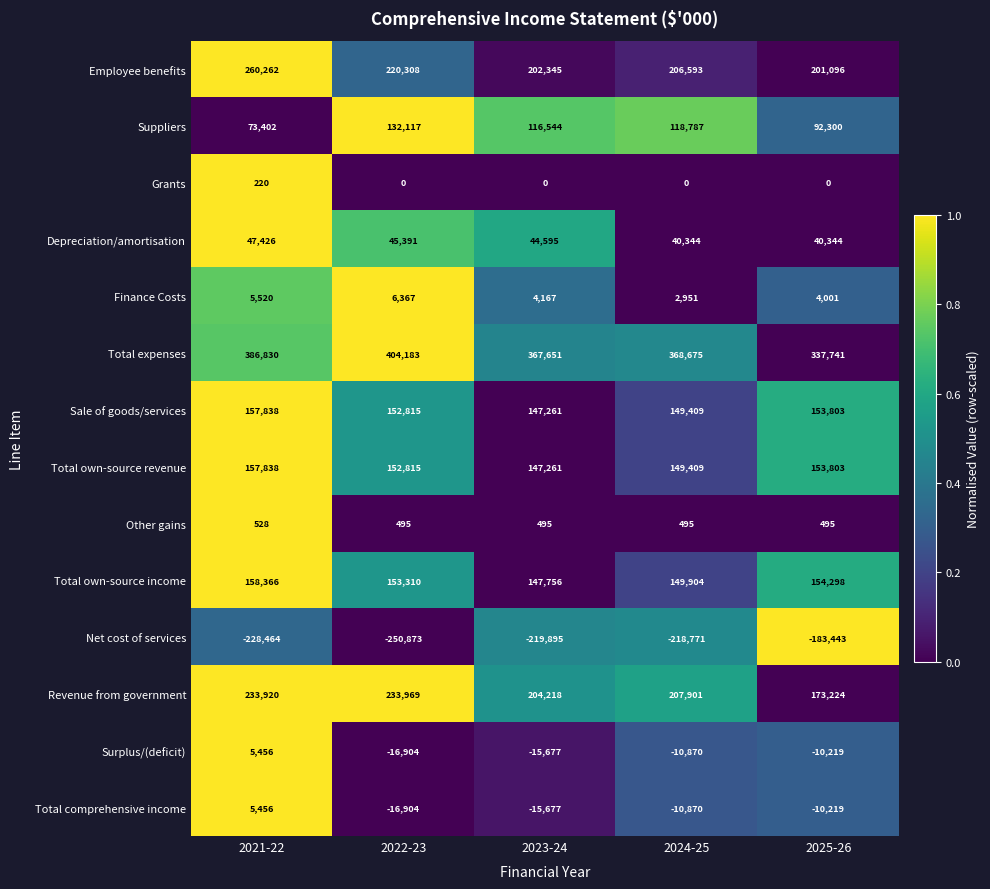

List the labels in order of Finance Costs value, smallest first.

2024-25, 2025-26, 2023-24, 2021-22, 2022-23